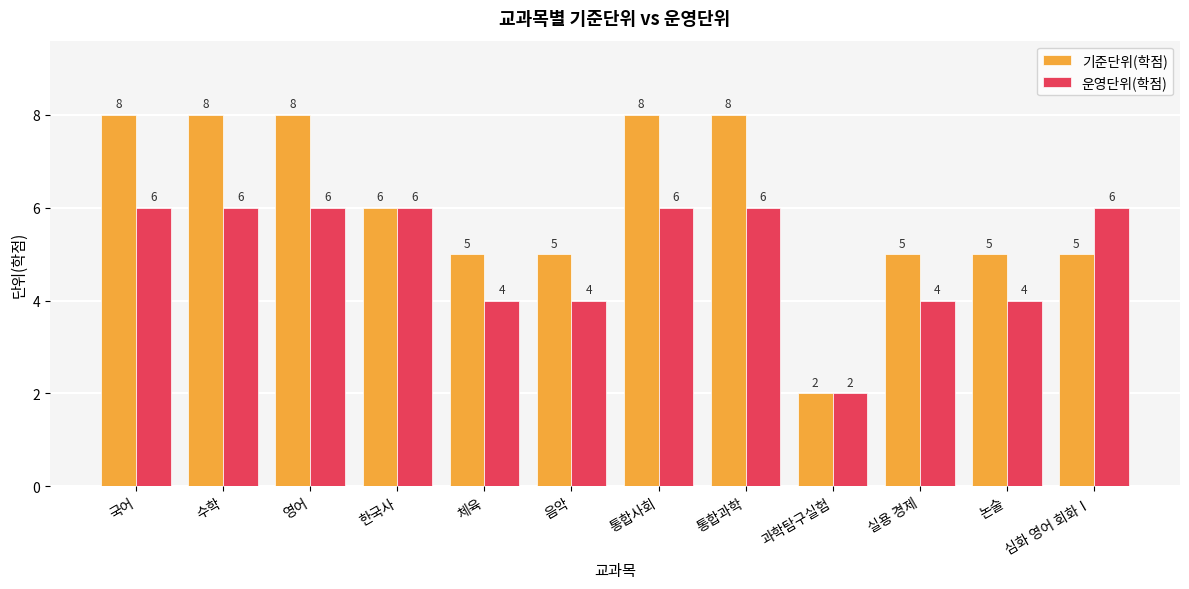

What is the value of the 운영단위(학점) bar at the 7th from the left?

6